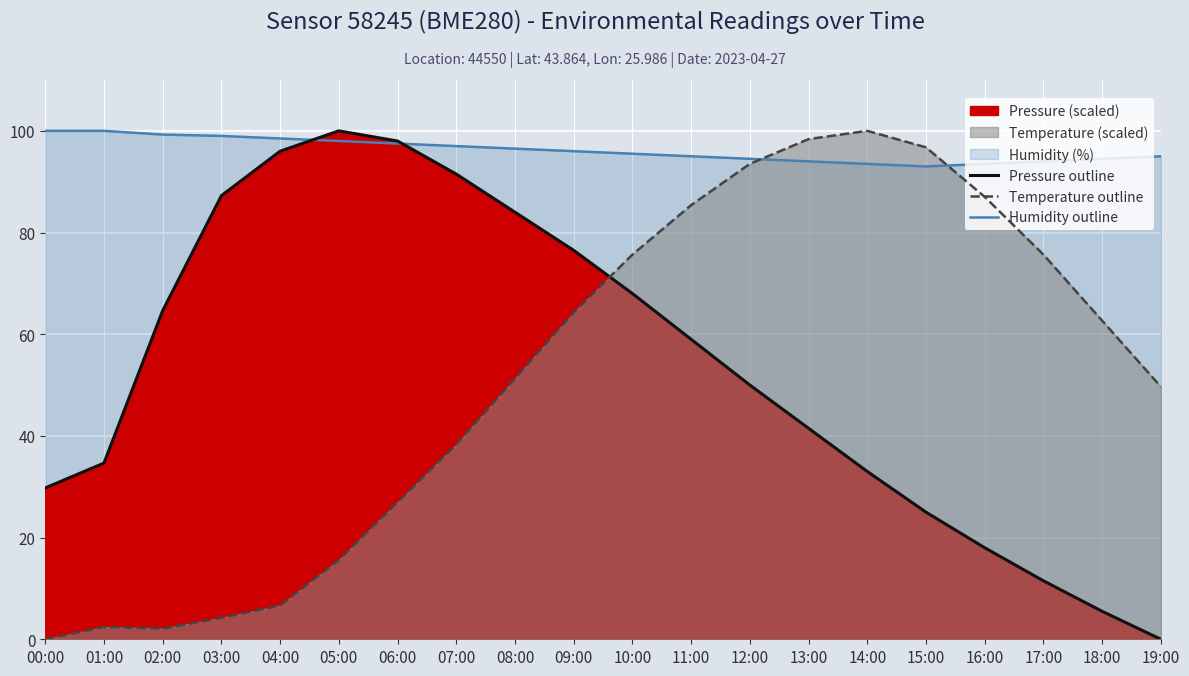

Is the value of Humidity outline at 02:00 greater than the value of Pressure outline at 11:00?

Yes